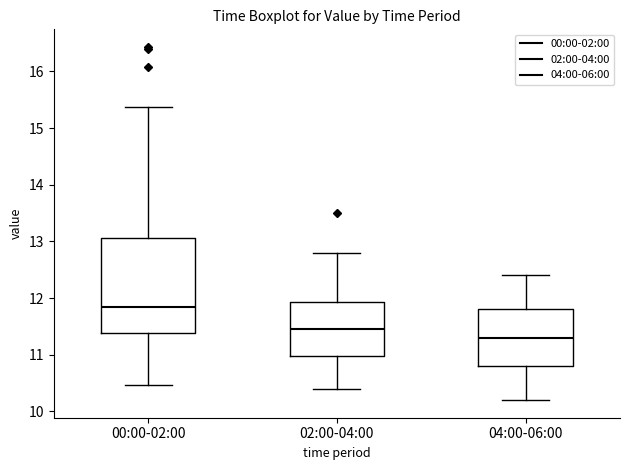

Reading left to right, read every box against the y-axis: the position of its median line, the range the box covers, and the ends of its whiskers. The values are not printed on the chart, so give them approximately, as read against the axis.

00:00-02:00: median 11.8, box 11.4 to 13.1, whiskers 10.5 to 15.4
02:00-04:00: median 11.5, box 11.0 to 11.9, whiskers 10.4 to 12.8
04:00-06:00: median 11.3, box 10.8 to 11.8, whiskers 10.2 to 12.4